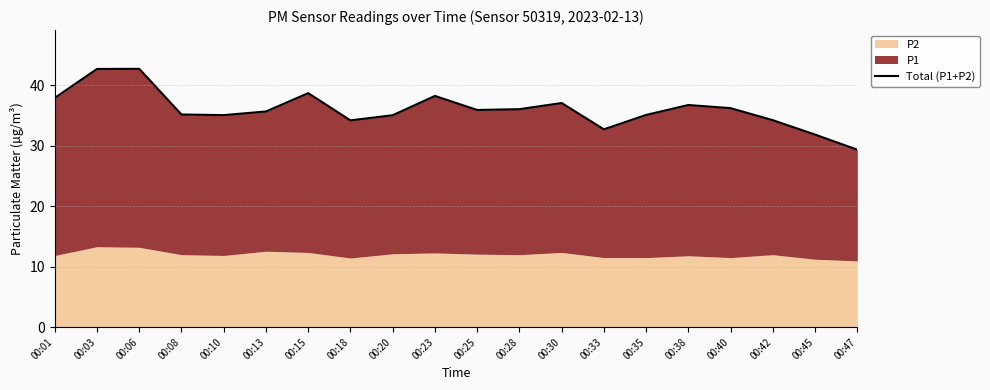

Which category has the lowest value across all series?

00:47